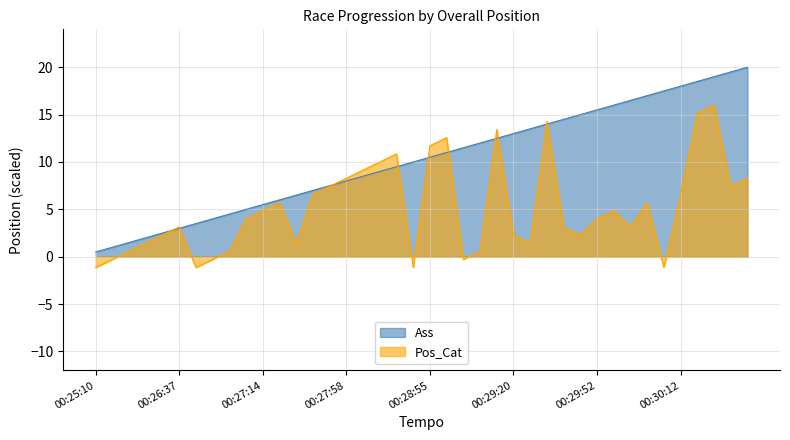

Which series has the largest total across all categories?

Ass